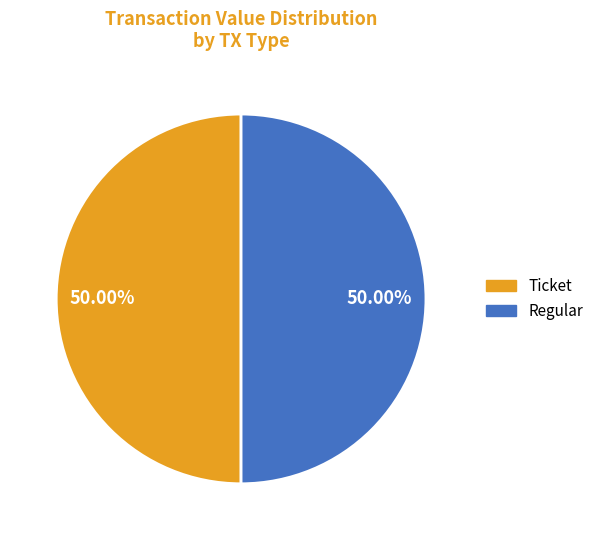

Combined, what portion of the pie is Regular and Ticket?

100.0%